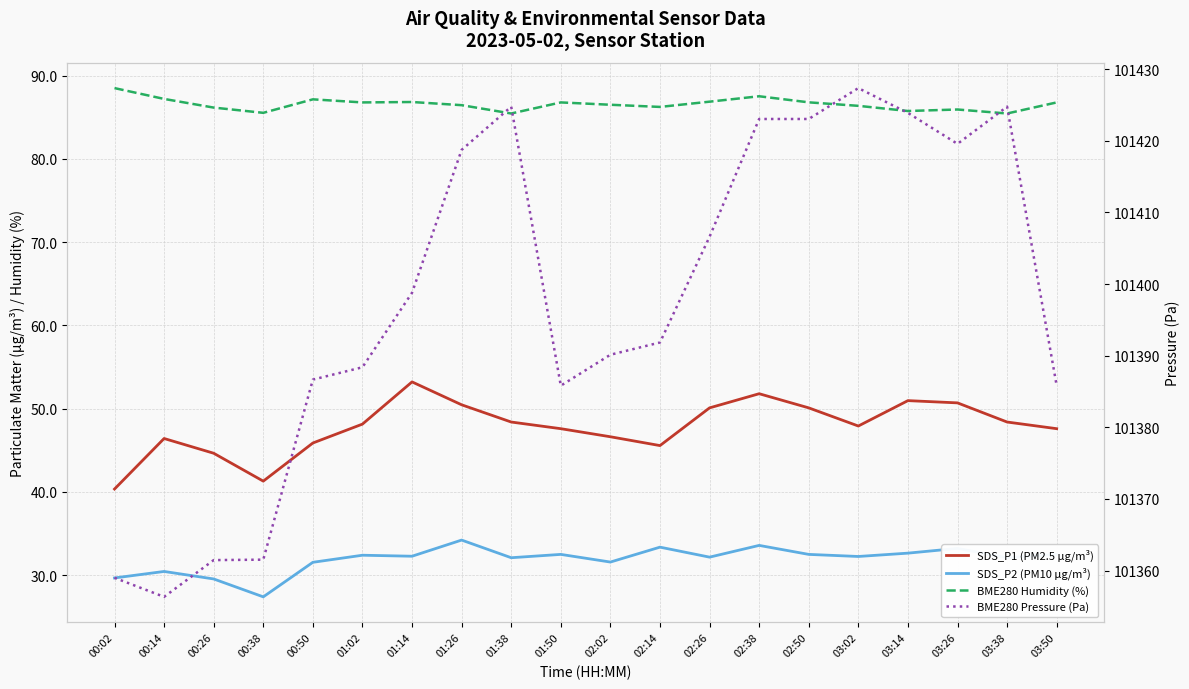

True or false: BME280 Humidity (%) and SDS_P2 (PM10 µg/m³) intersect in this chart.

False